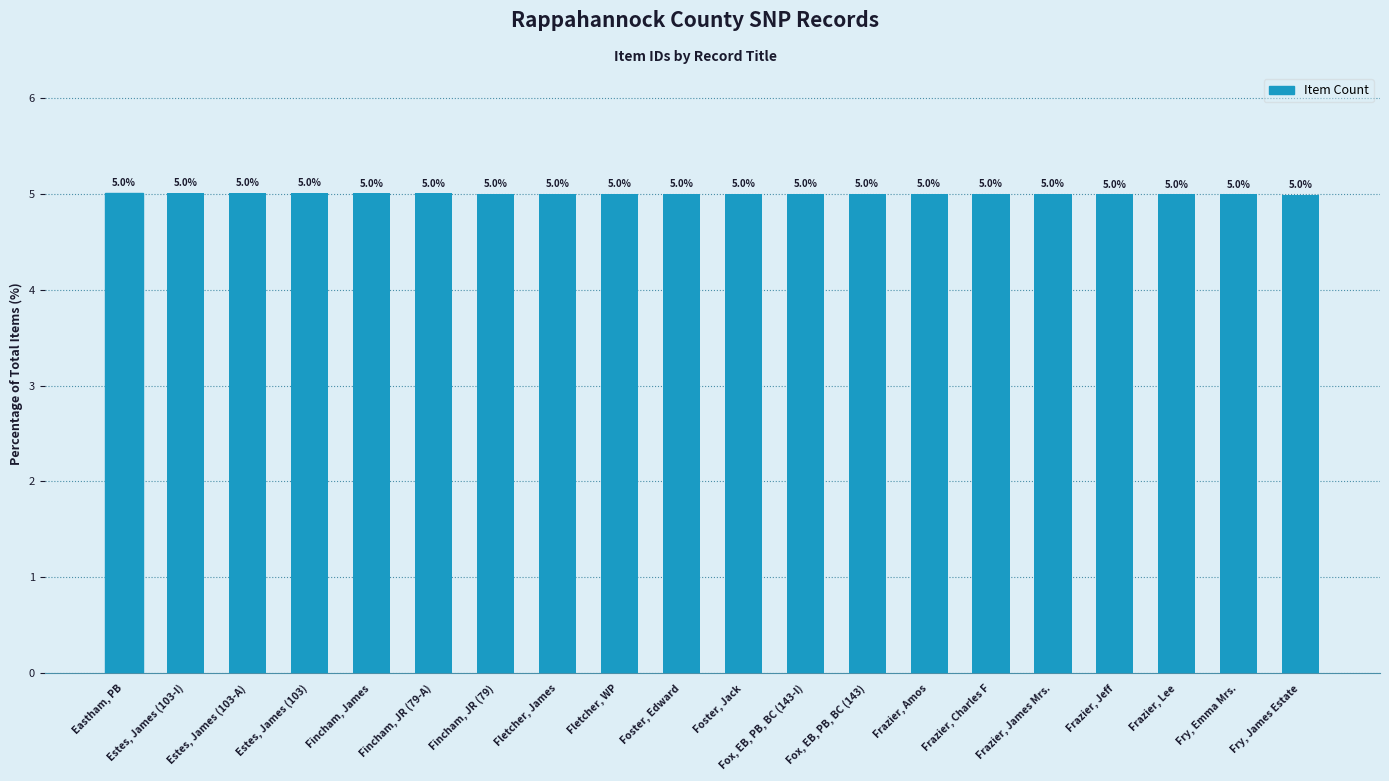

What is the value of the 16th bar from the left?

5.0